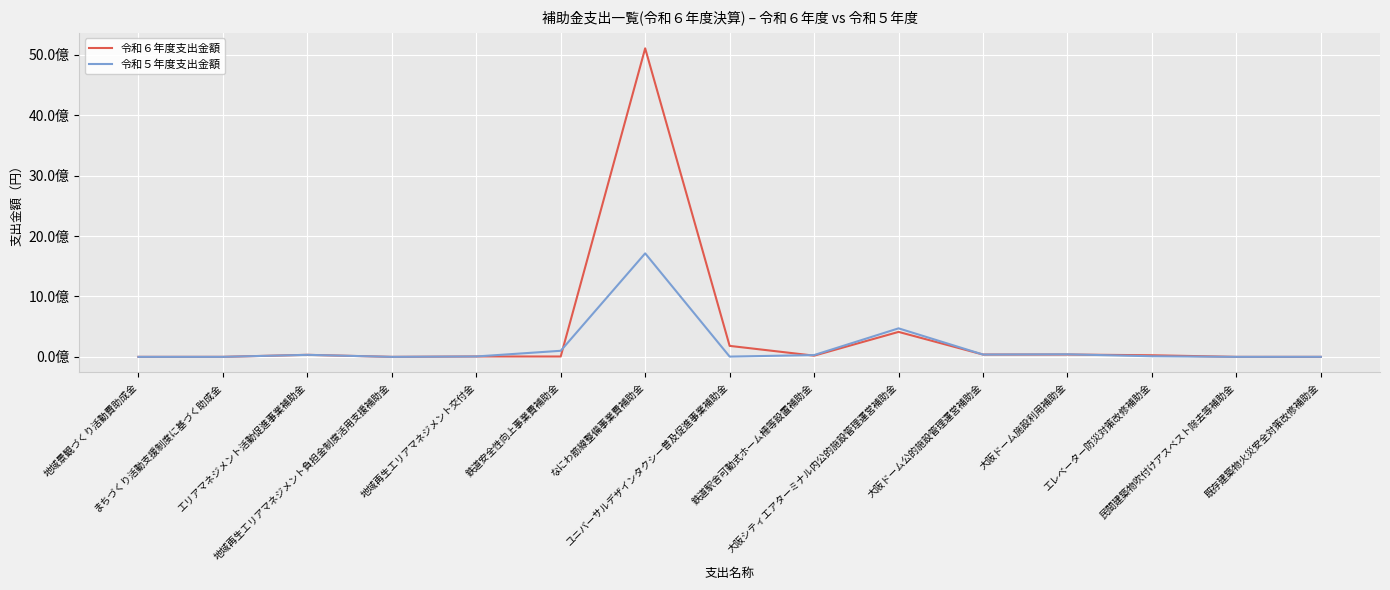

Does the chart have visible grid lines?

Yes